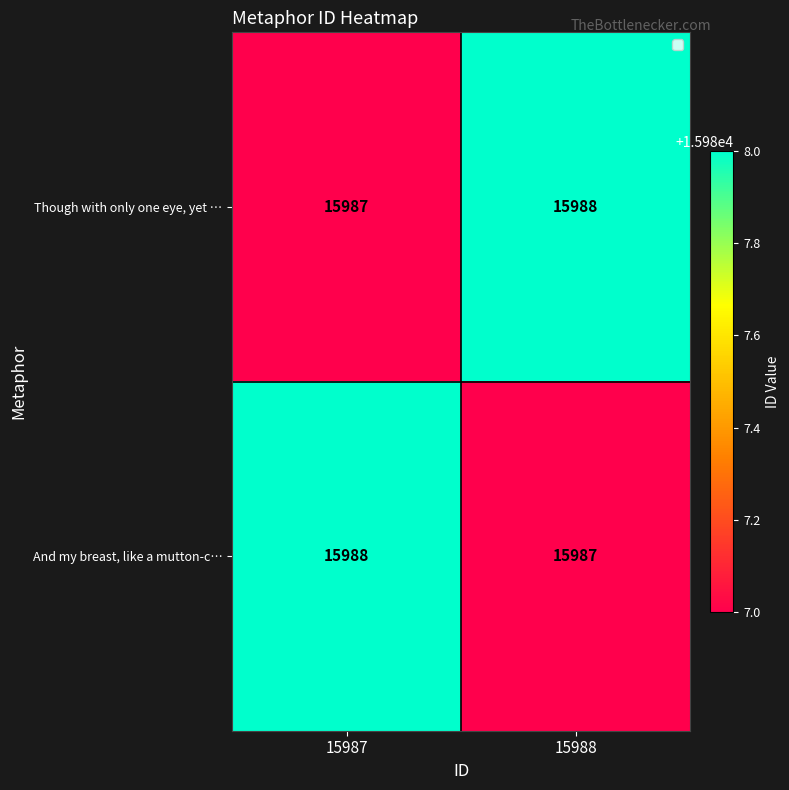

Read the Though with only one eye, yet … value at 15987.

15987